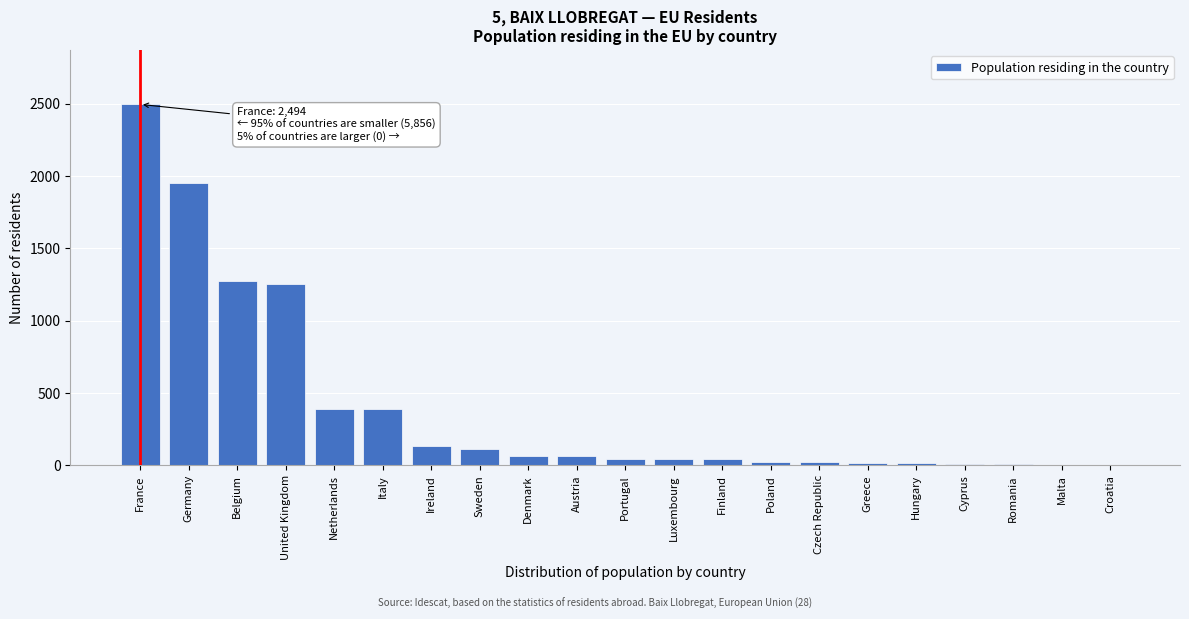

Which has a higher value, Poland or Sweden?

Sweden